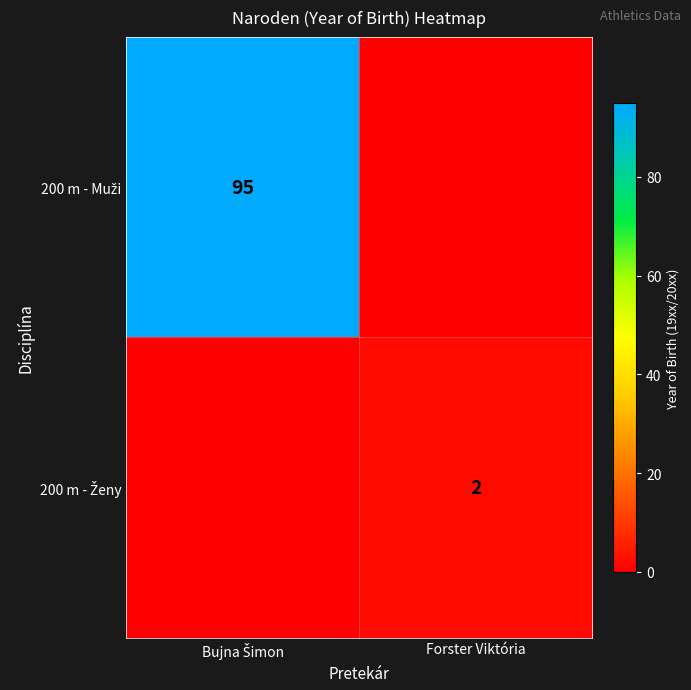

What is the greatest value displayed?

95